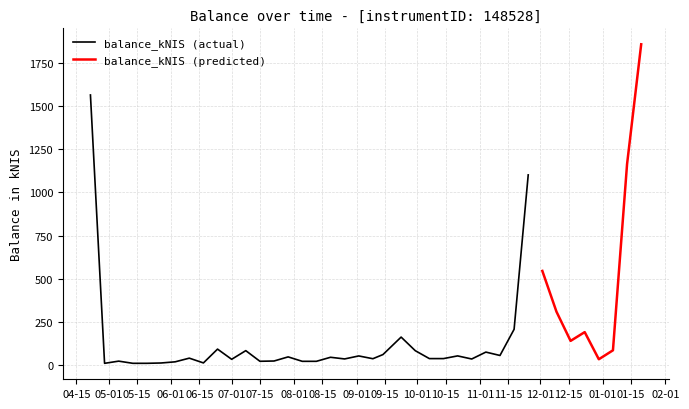

What is the ratio of the value at 2021-10-21 to the value at 2021-12-23?

0.3